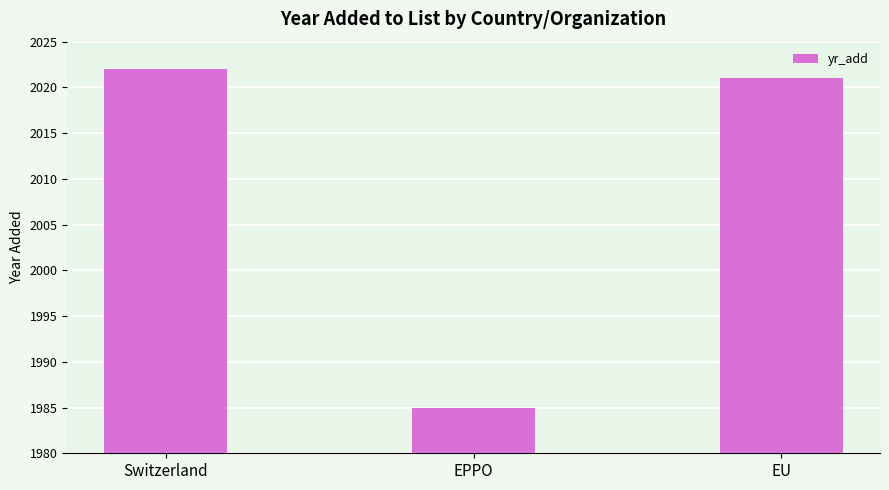

What is the value of the 2nd bar from the left?

1985